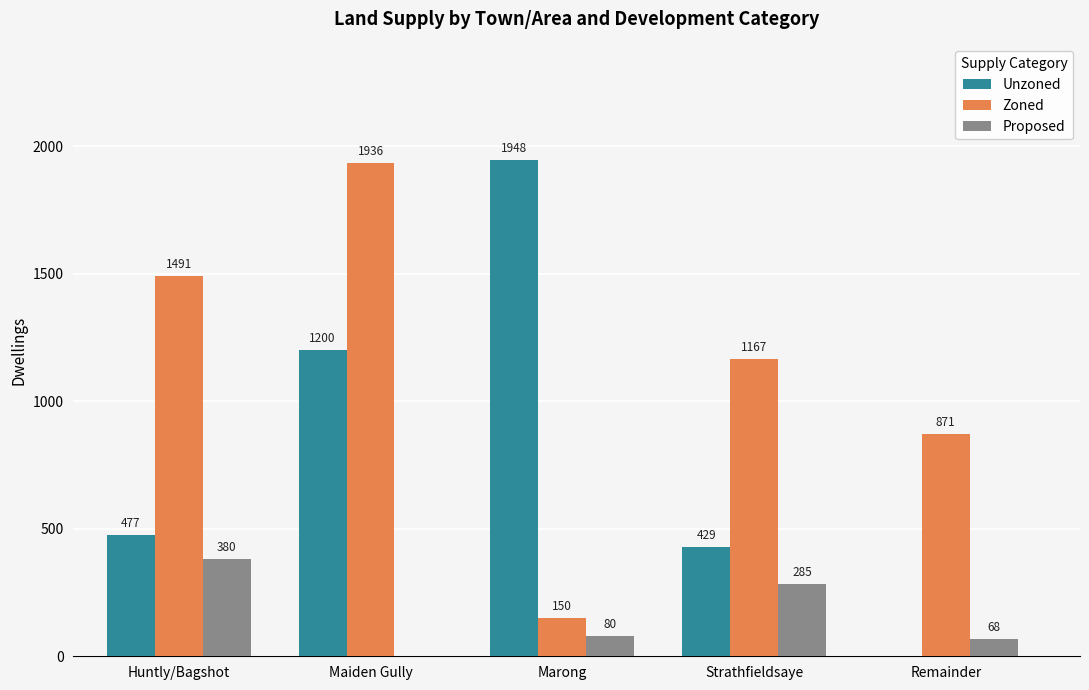

Reading right to left, list all the values displayed in this chart.

Unzoned: Remainder=0	Strathfieldsaye=429	Marong=1948	Maiden Gully=1200	Huntly/Bagshot=477
Zoned: Remainder=871	Strathfieldsaye=1167	Marong=150	Maiden Gully=1936	Huntly/Bagshot=1491
Proposed: Remainder=68	Strathfieldsaye=285	Marong=80	Maiden Gully=0	Huntly/Bagshot=380